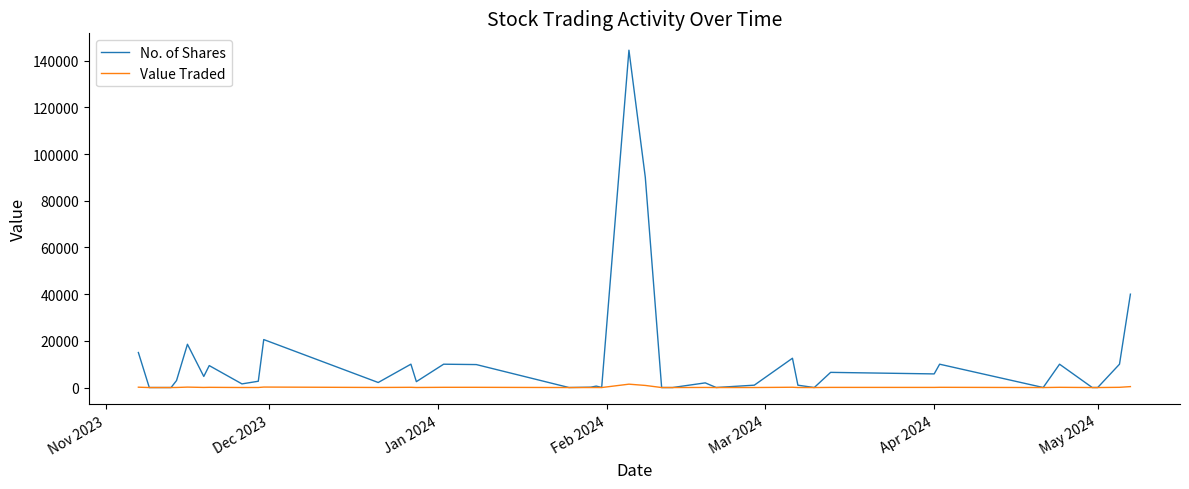

Rank the series by their maximum value, from highest to lowest.

No. of Shares, Value Traded